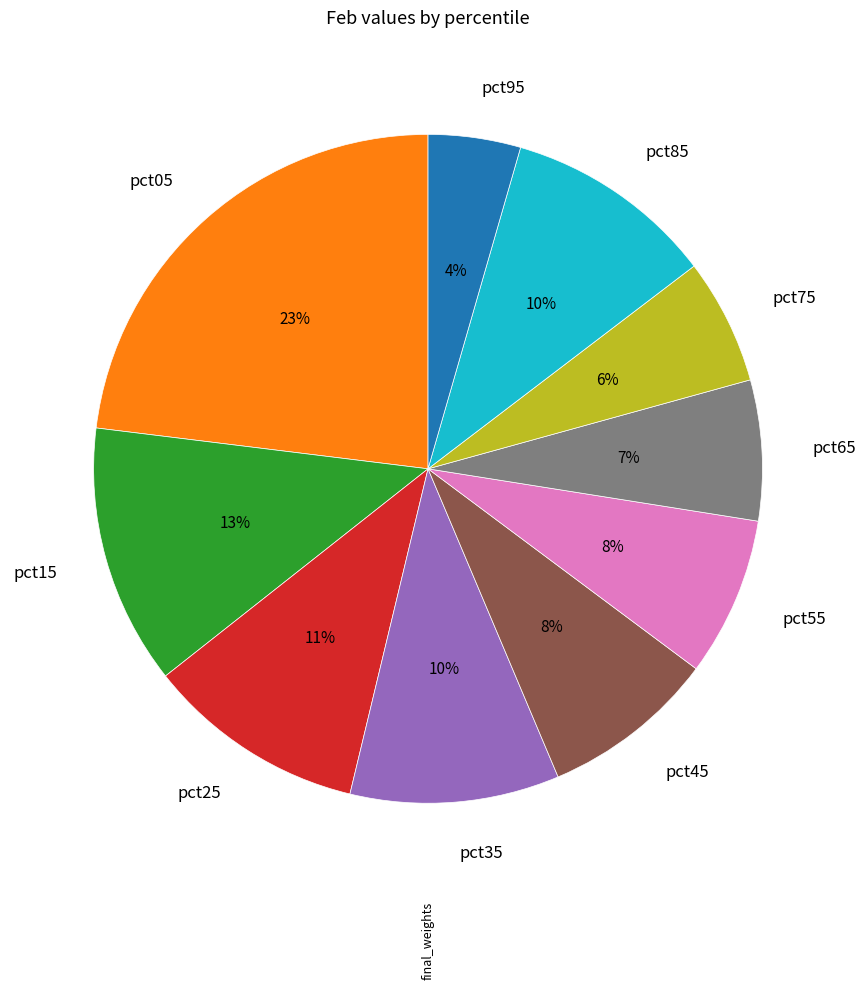

How many segments does this pie chart have?

10